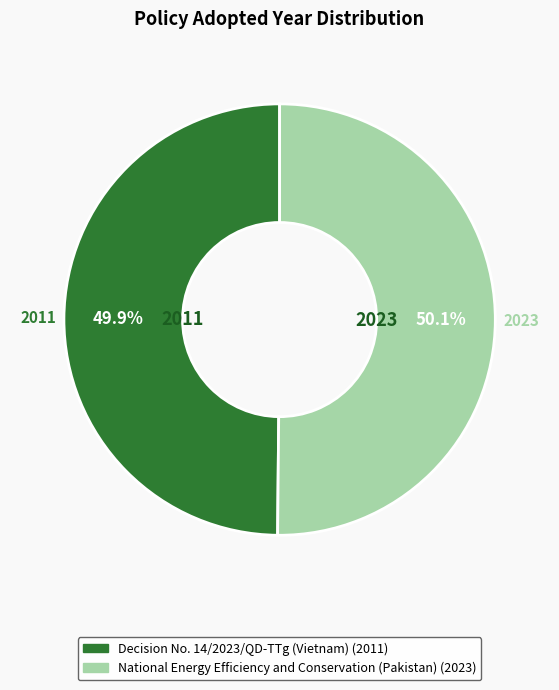

Combined, do Decision No. 14/2023/QD-TTg (Vietnam) and National Energy Efficiency and Conservation (Pakistan) account for over 50%?

Yes